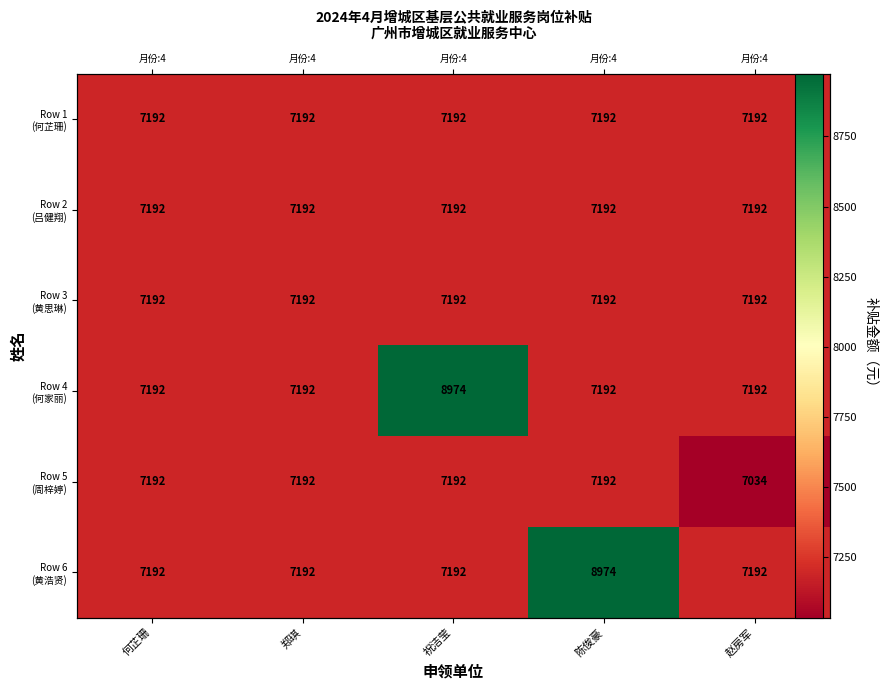

How many categories are shown in the chart?

5